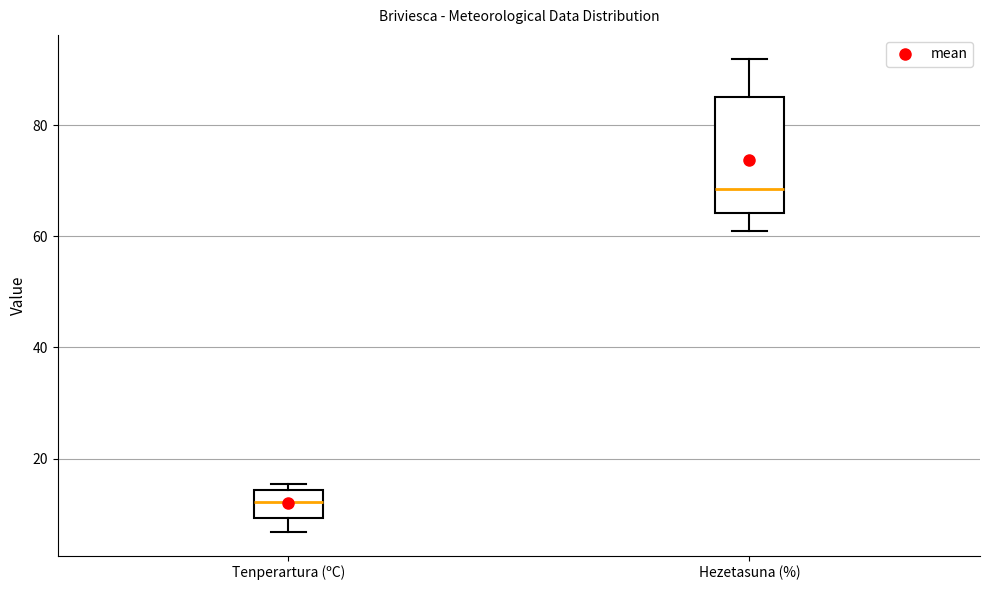

Comparing the boxes themselves (not the whiskers), which one is the tallest?

Hezetasuna (%)